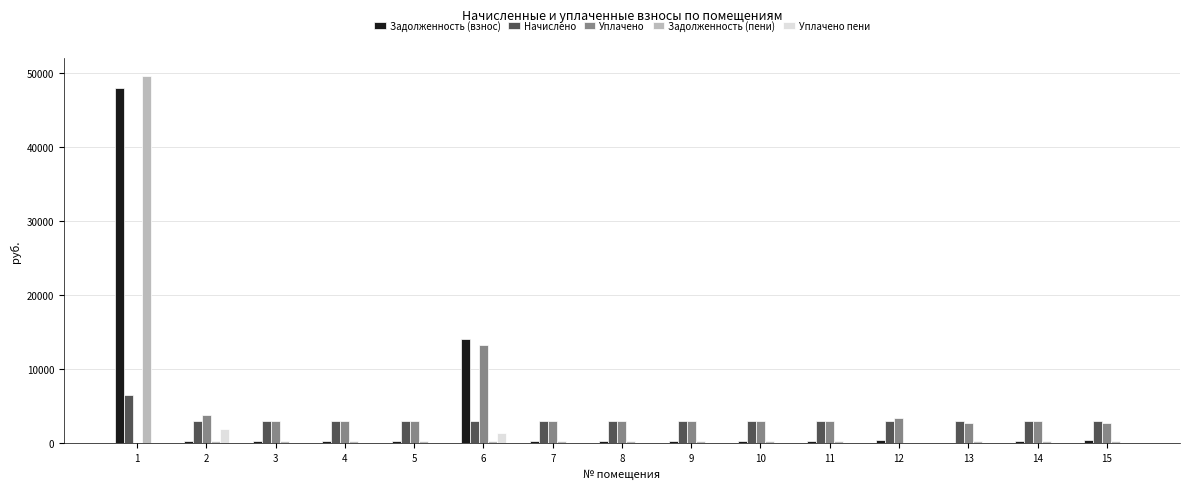

How many groups of bars are there?

15